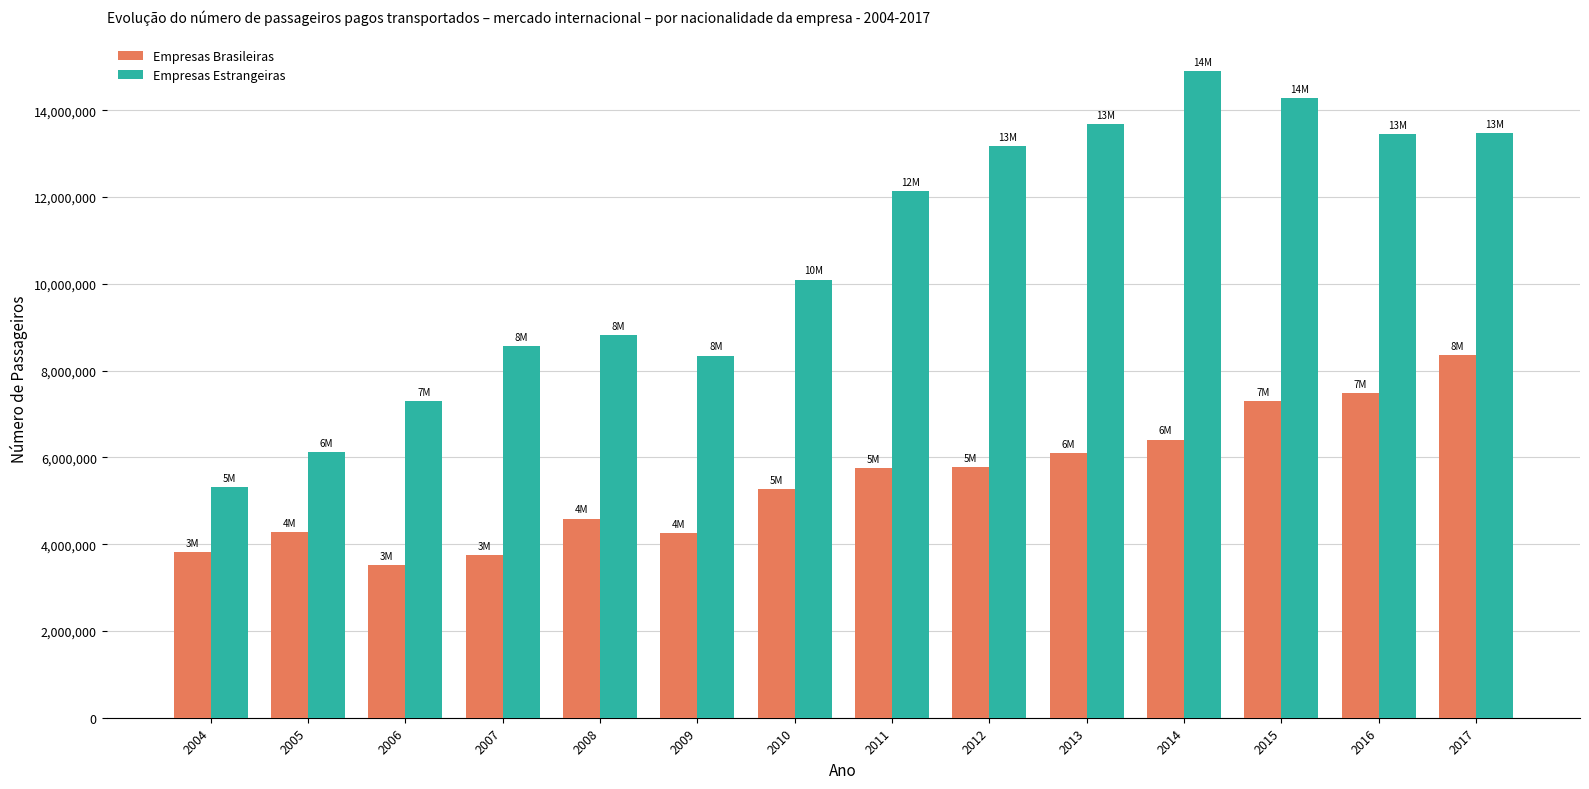

Is the value of Empresas Brasileiras at 2013 greater than the value of Empresas Estrangeiras at 2014?

No